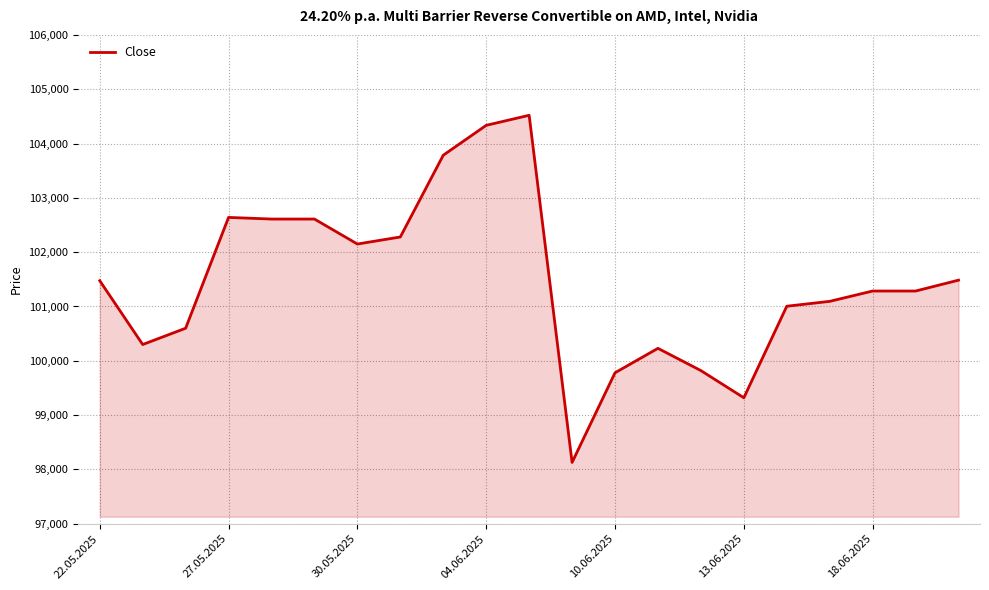

What is the greatest value displayed?

104520